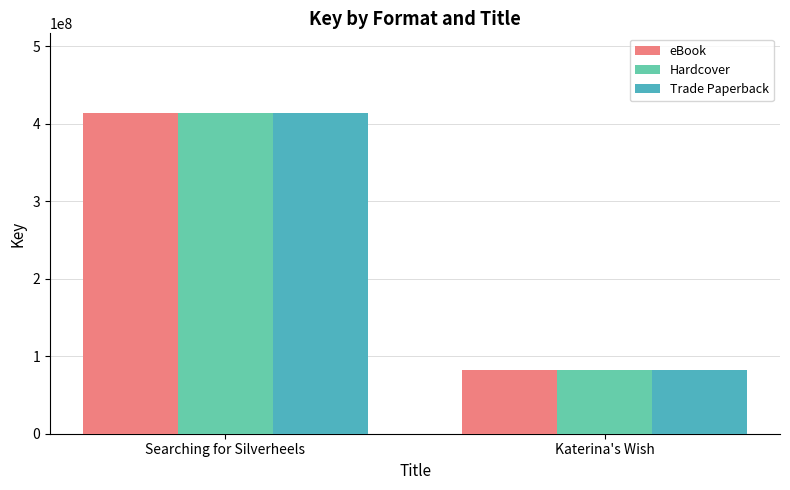

At which category is the sum across all series the highest?

Searching for Silverheels